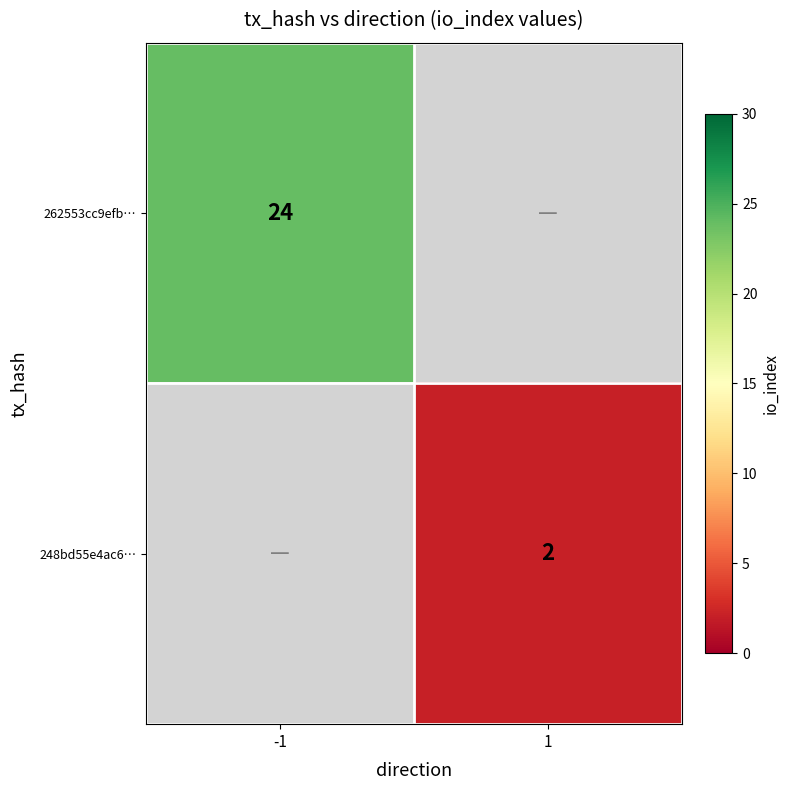

At how many categories does at least one series exceed 7?

1